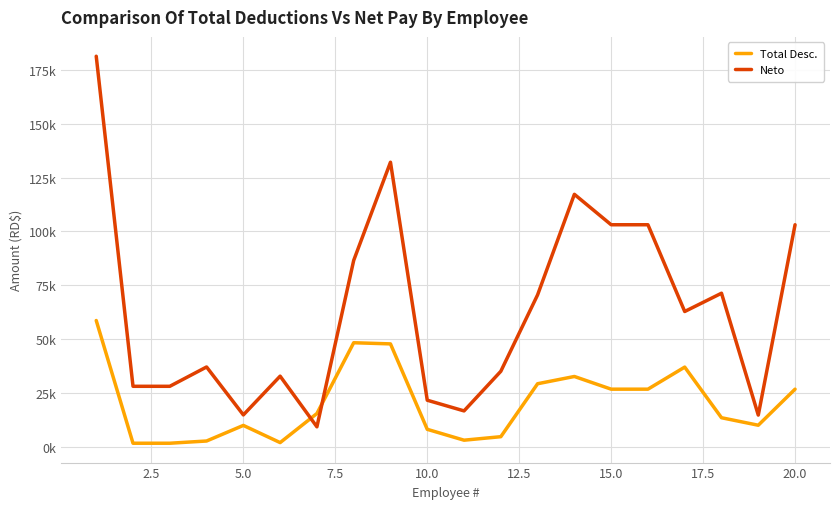

Does the chart display data point markers on the line(s)?

No